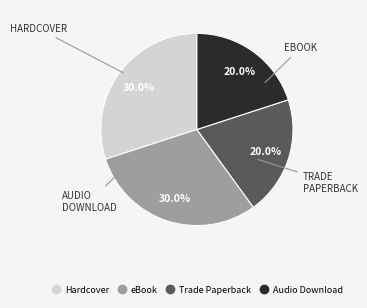

To the nearest percent, what is the difference between the Hardcover and Trade Paperback slice percentages?

10%